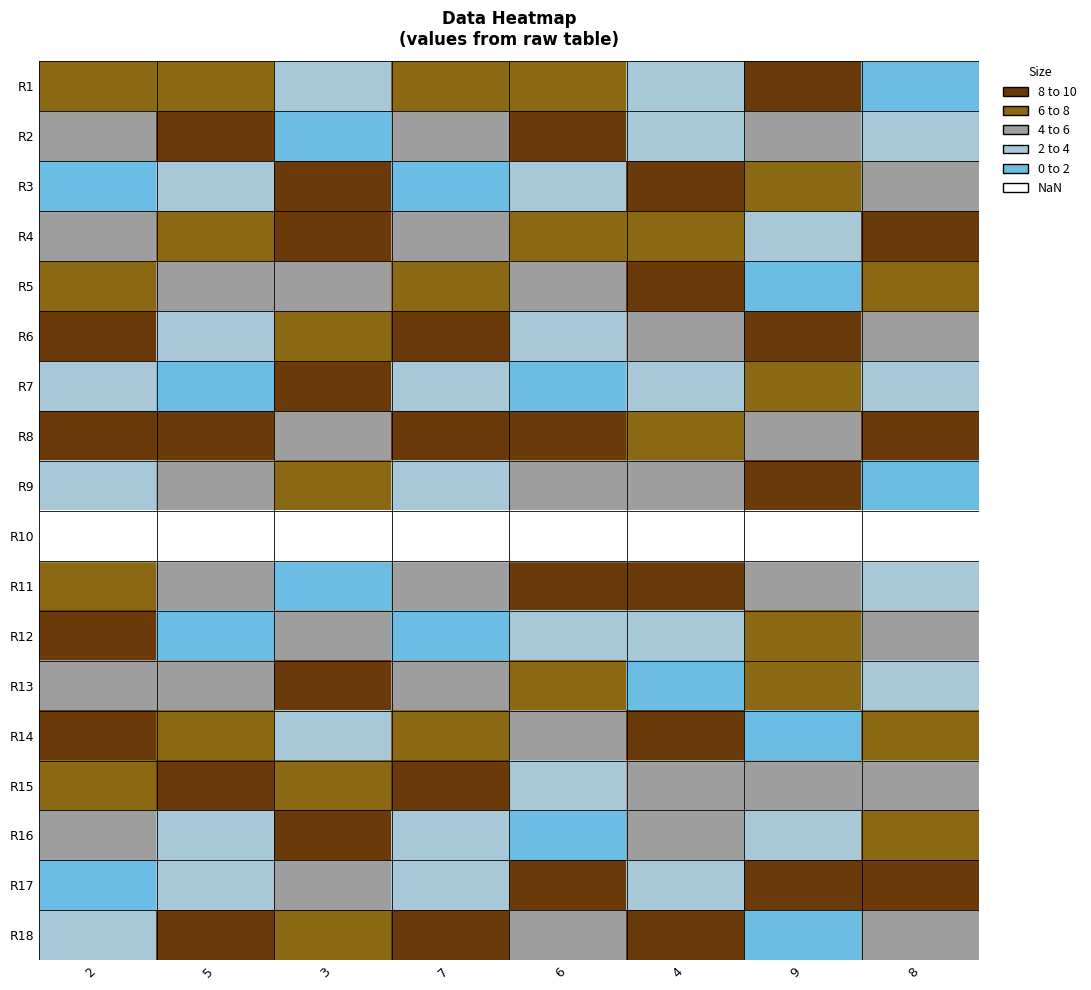

At which label is R5 closest to 5?

5